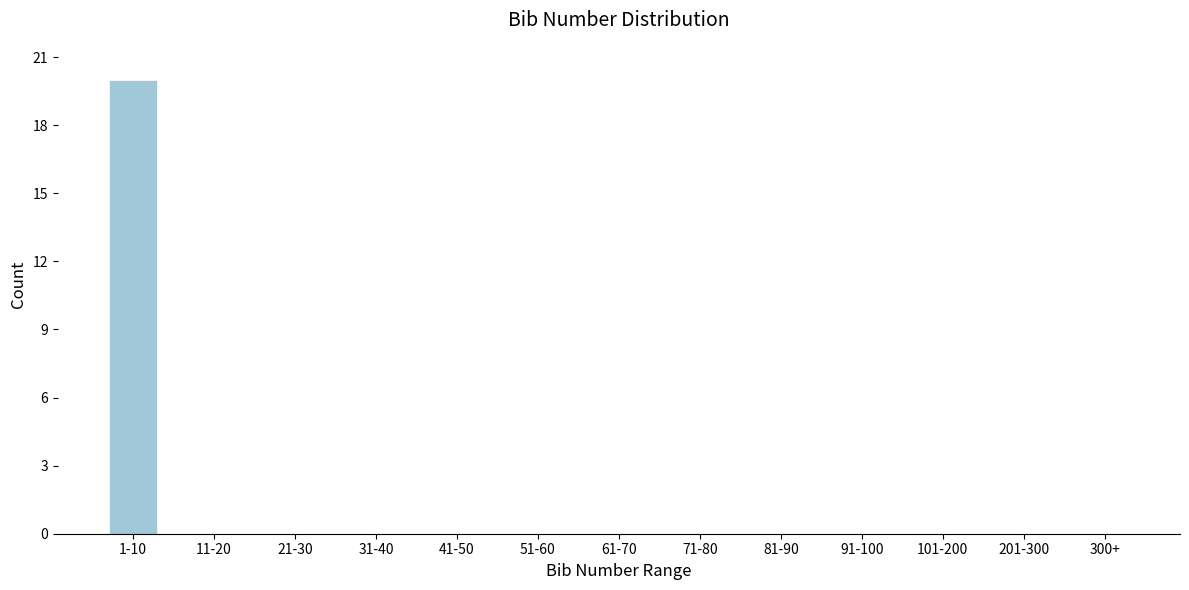

Reading left to right, transcribe all the data shown in this chart.

1-10=20	11-20=0	21-30=0	31-40=0	41-50=0	51-60=0	61-70=0	71-80=0	81-90=0	91-100=0	101-200=0	201-300=0	300+=0